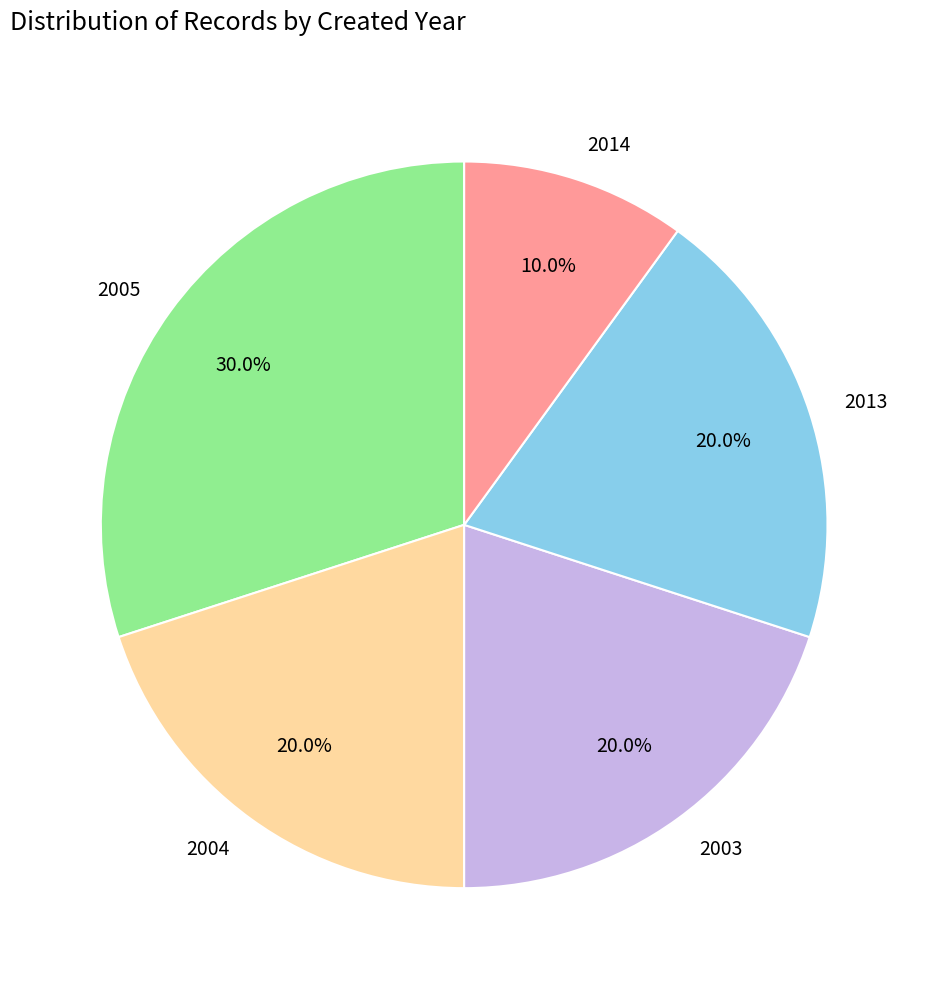

To the nearest percent, what is the average slice percentage?

20%